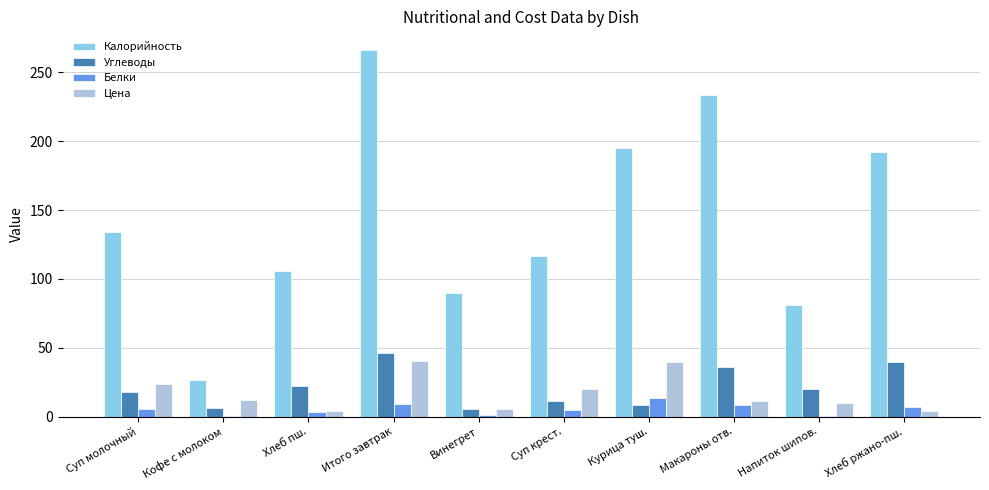

Is the value of Калорийность at Суп молочный greater than the value of Цена at Курица туш.?

Yes